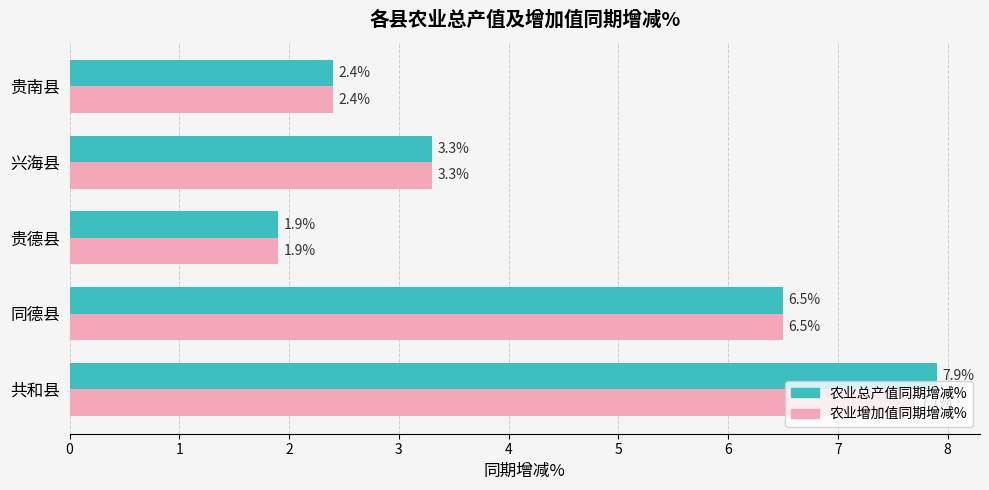

Which series changed the most between 共和县 and 兴海县?

农业总产值同期增减%